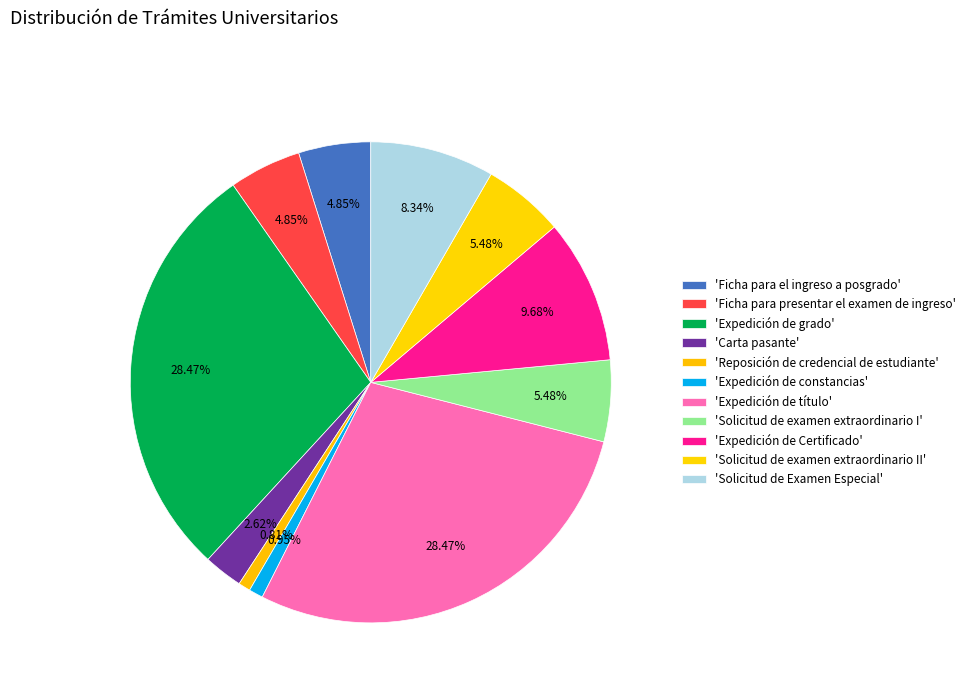

How many segments does this pie chart have?

11